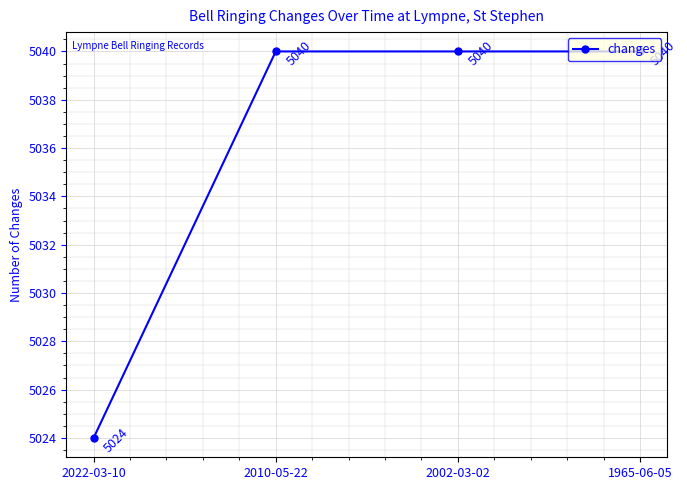

True or false: the data has more than 2 interior local peaks.

False